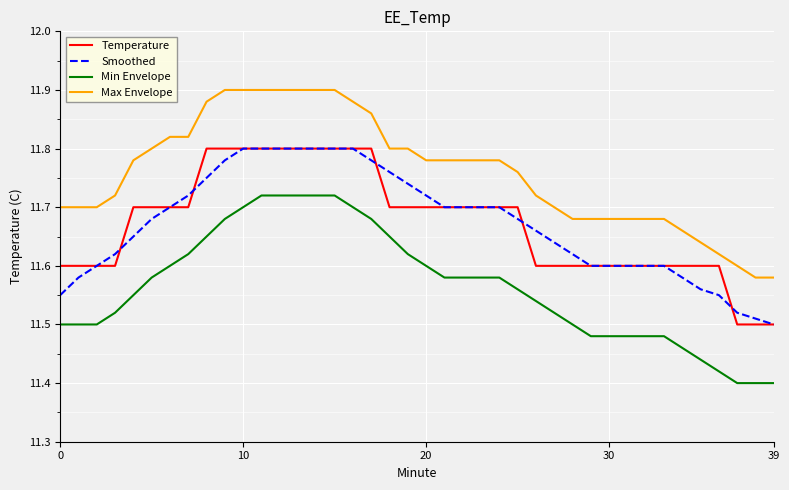

True or false: Max Envelope and Min Envelope intersect in this chart.

False